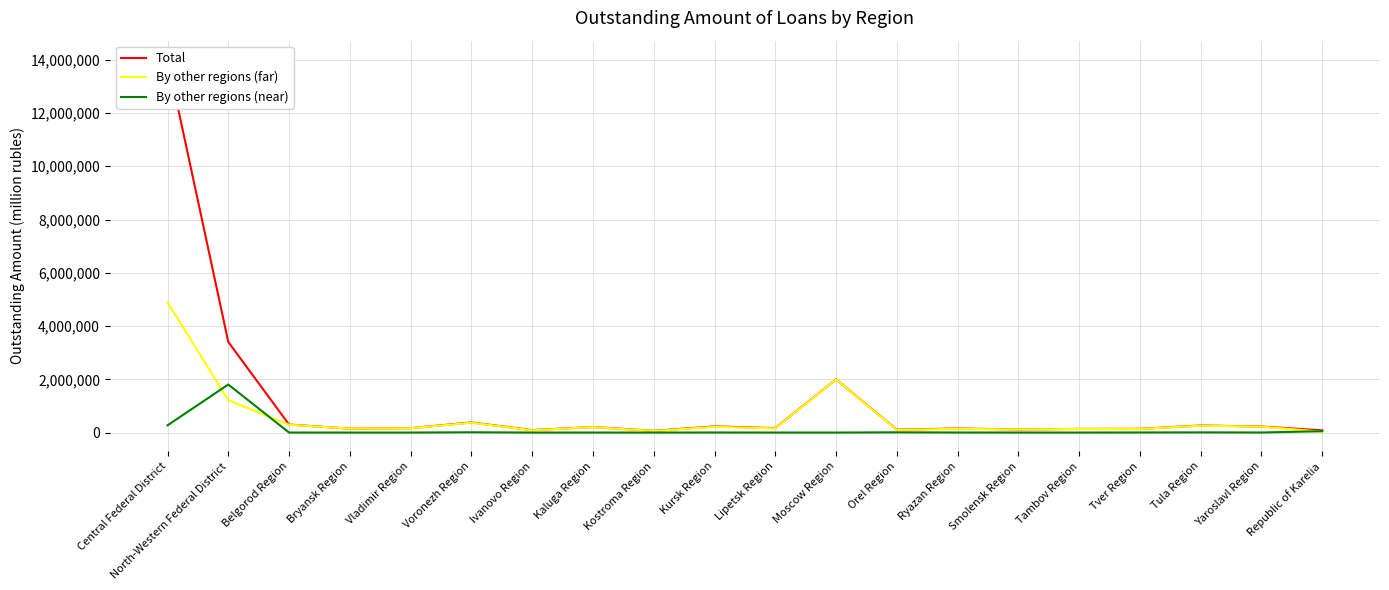

Reading right to left, transcribe all the data shown in this chart.

Total: Republic of Karelia=81782	Yaroslavl Region=227337	Tula Region=264444	Tver Region=140239	Tambov Region=136419	Smolensk Region=116906	Ryazan Region=151741	Orel Region=107477	Moscow Region=1997973	Lipetsk Region=166696	Kursk Region=231194	Kostroma Region=64871	Kaluga Region=207746	Ivanovo Region=90754	Voronezh Region=379943	Vladimir Region=164725	Bryansk Region=146654	Belgorod Region=299484	North-Western Federal District=3403451	Central Federal District=14017083
By other regions (far): Republic of Karelia=31150	Yaroslavl Region=223312	Tula Region=256806	Tver Region=136109	Tambov Region=134531	Smolensk Region=116616	Ryazan Region=141008	Orel Region=99125	Moscow Region=1995765	Lipetsk Region=157042	Kursk Region=216756	Kostroma Region=58009	Kaluga Region=204213	Ivanovo Region=83839	Voronezh Region=370103	Vladimir Region=162206	Bryansk Region=146654	Belgorod Region=294407	North-Western Federal District=1211944	Central Federal District=4892895
By other regions (near): Republic of Karelia=50301	Yaroslavl Region=2163	Tula Region=6390	Tver Region=3064	Tambov Region=206	Smolensk Region=290	Ryazan Region=2150	Orel Region=8352	Moscow Region=0	Lipetsk Region=88	Kursk Region=2418	Kostroma Region=161	Kaluga Region=0	Ivanovo Region=0	Voronezh Region=9834	Vladimir Region=0	Bryansk Region=0	Belgorod Region=113	North-Western Federal District=1804528	Central Federal District=270516